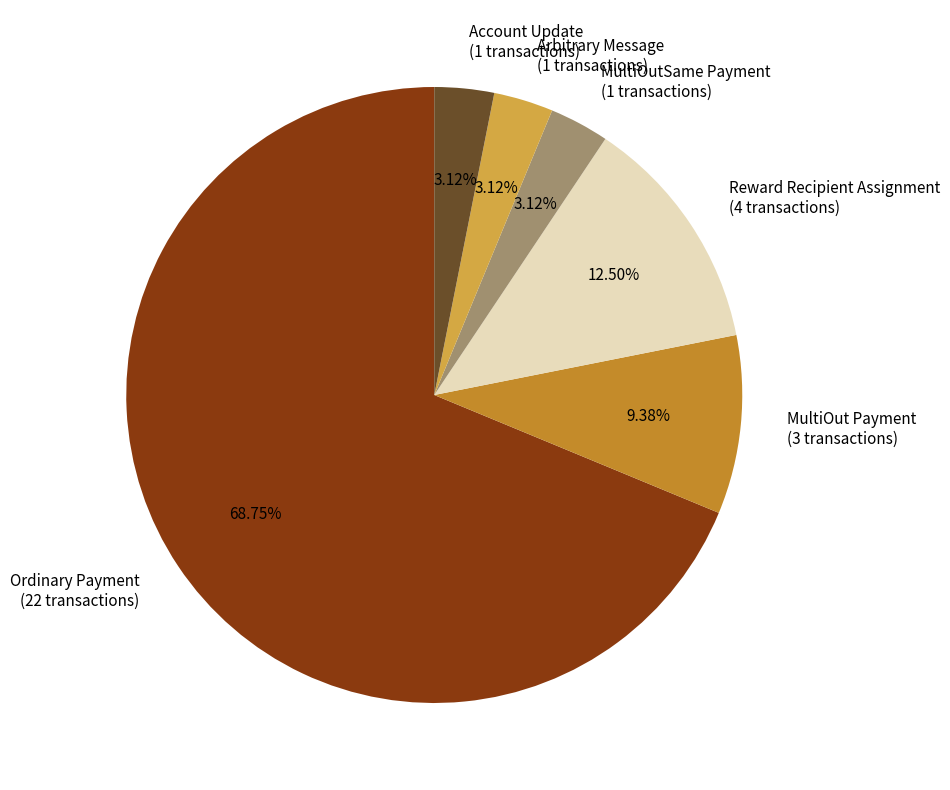

What is the ratio of the value at Reward Recipient Assignment (4 transactions) to the value at MultiOut Payment (3 transactions)?

1.3